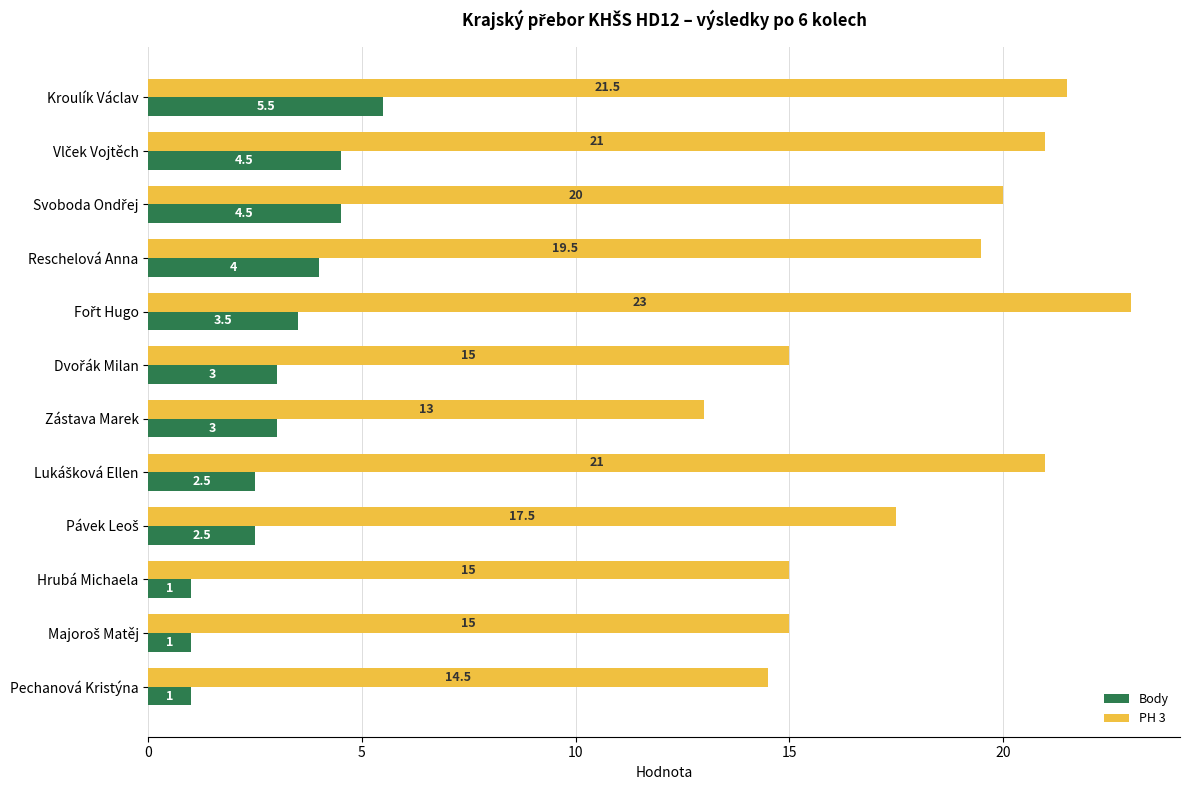

How many categories are shown in the chart?

12